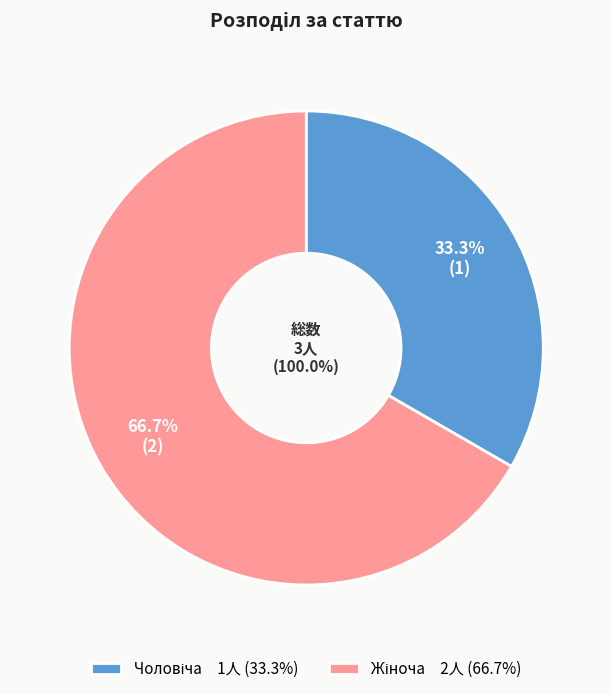

Rank the categories by value from highest to lowest.

Жіноча, Чоловіча